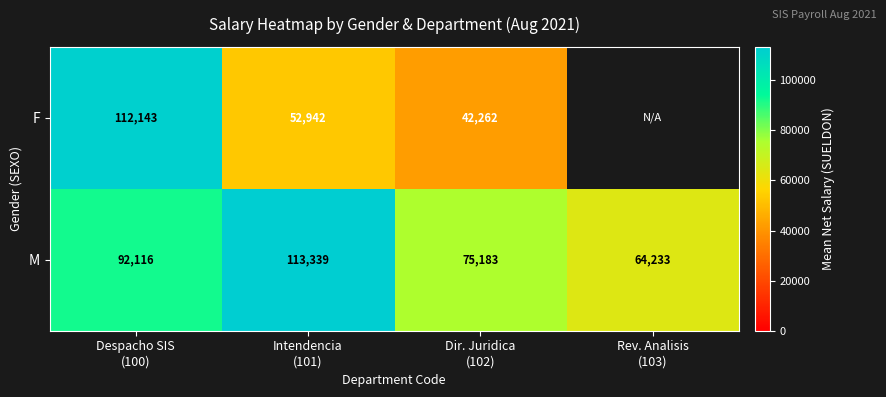

What is the total value across all series at Dir. Juridica
(102)?

117445.0